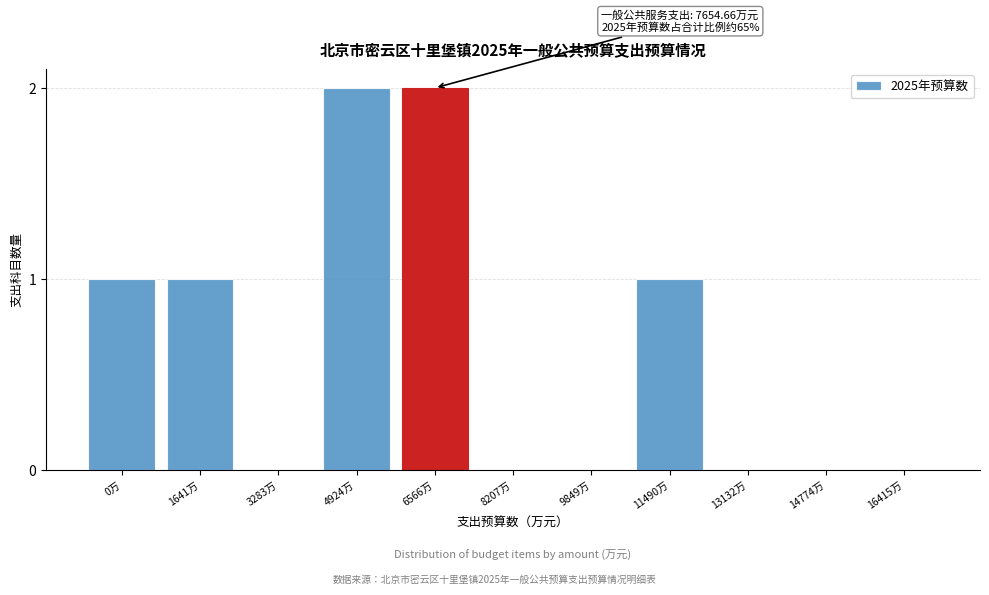

Reading right to left, transcribe all the data shown in this chart.

16415万=0	14774万=0	13132万=0	11490万=1	9849万=0	8207万=0	6566万=2	4924万=2	3283万=0	1641万=1	0万=1